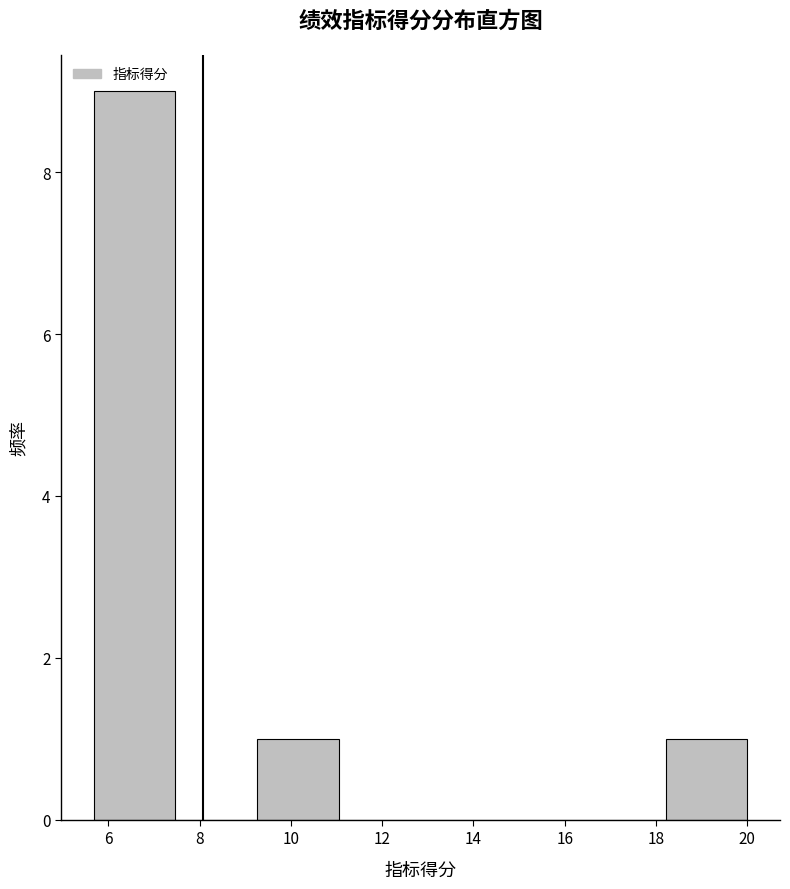

What is the height of the bar covering 18.2 to 20.0 on the x-axis? Neither the bar edges nor the heights are printed on the chart, so give them approximately, as read against the axes.

1